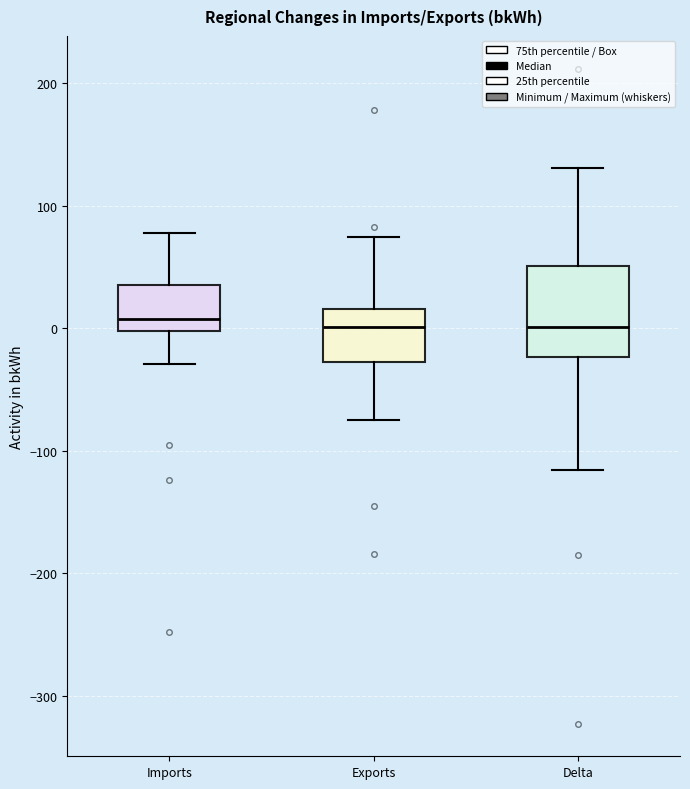

Where does the median line of the box for Exports sit on the y-axis? The values are not printed on the chart, so give them approximately, as read against the axis.

0